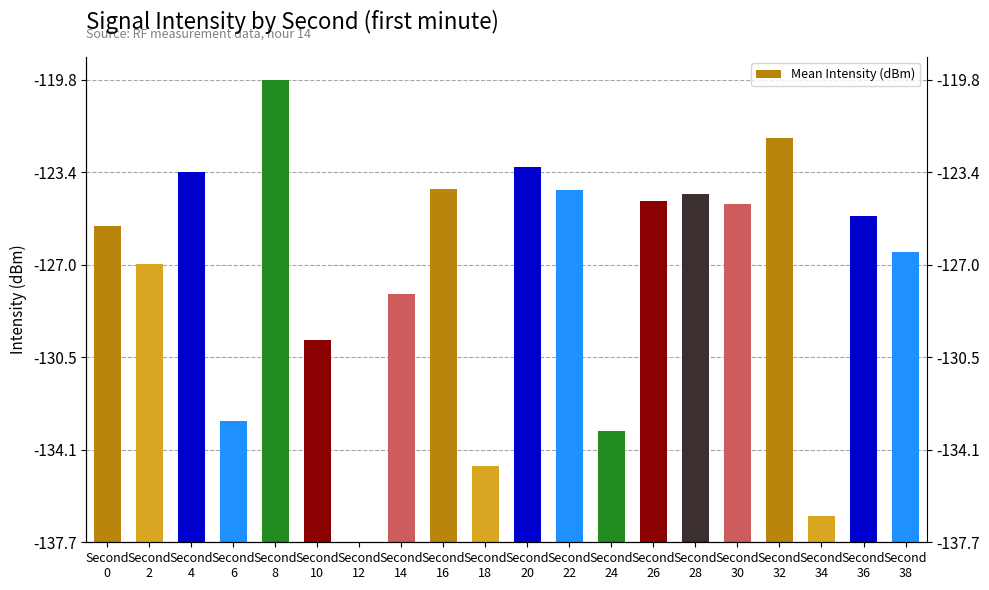

Does the chart contain stacked bars?

No